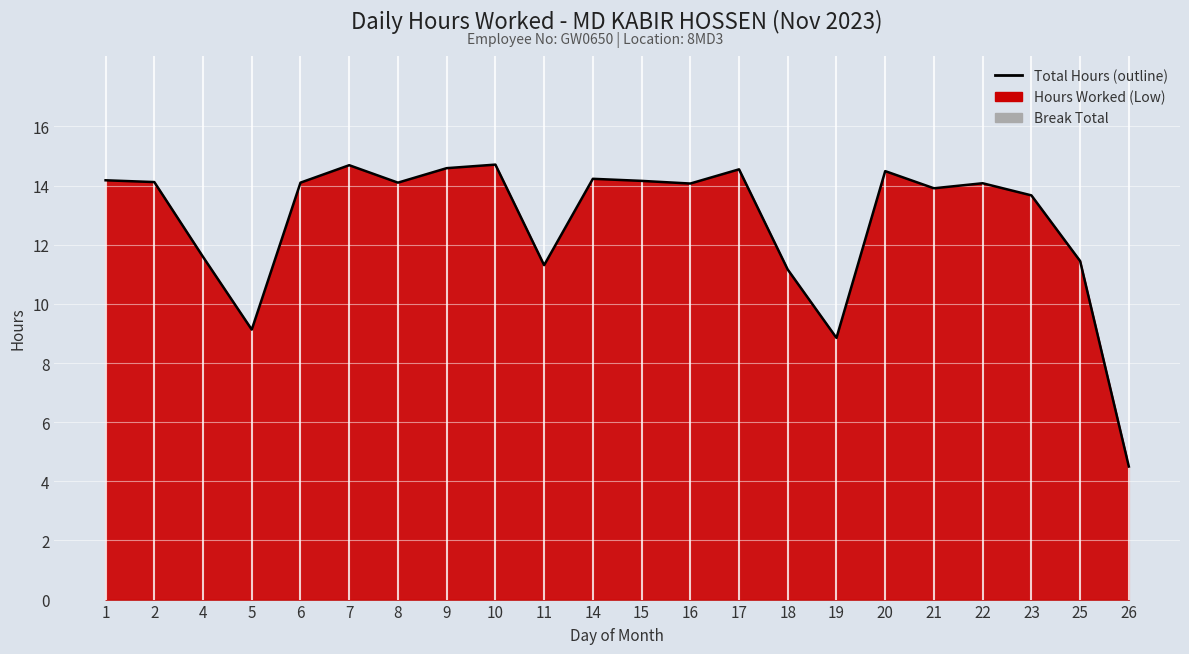

How many lines are shown in the chart?

1